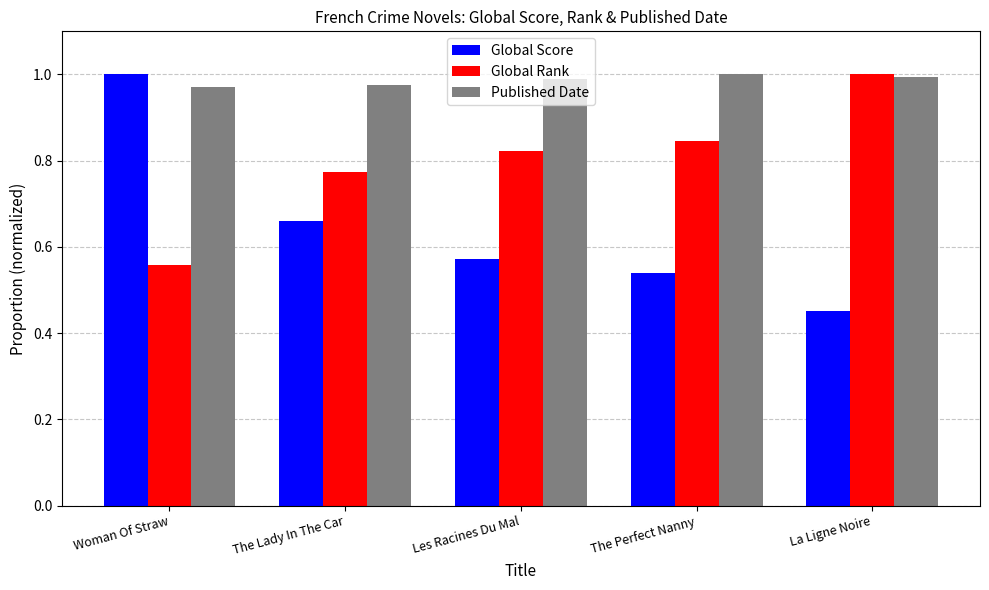

Which series has the widest spread of values?

Global Score